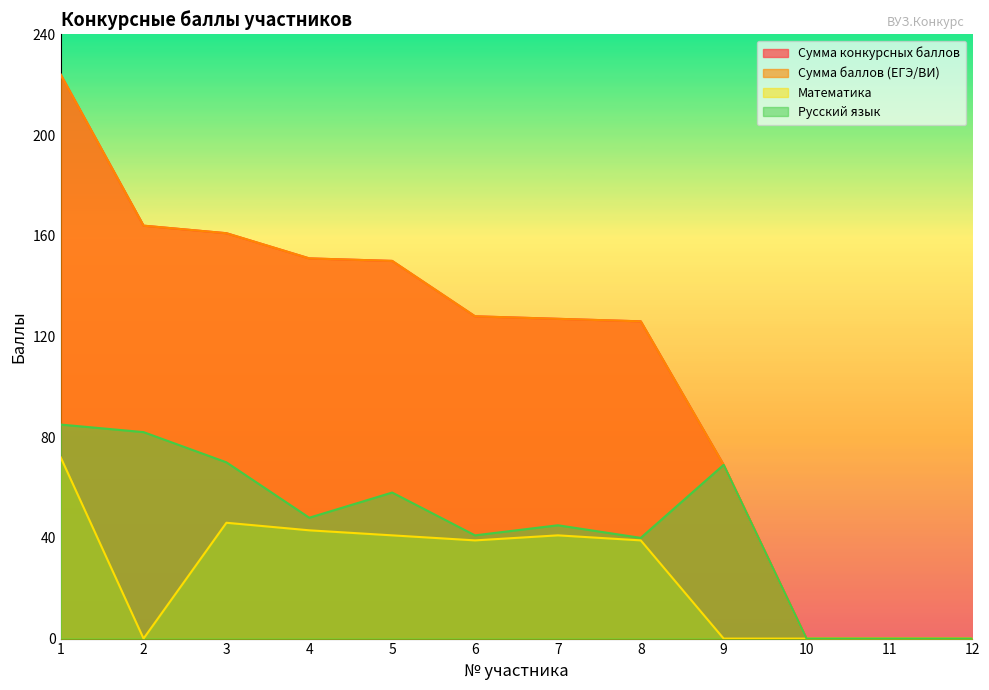

The Математика series shows 32 at 12. True or false?

False